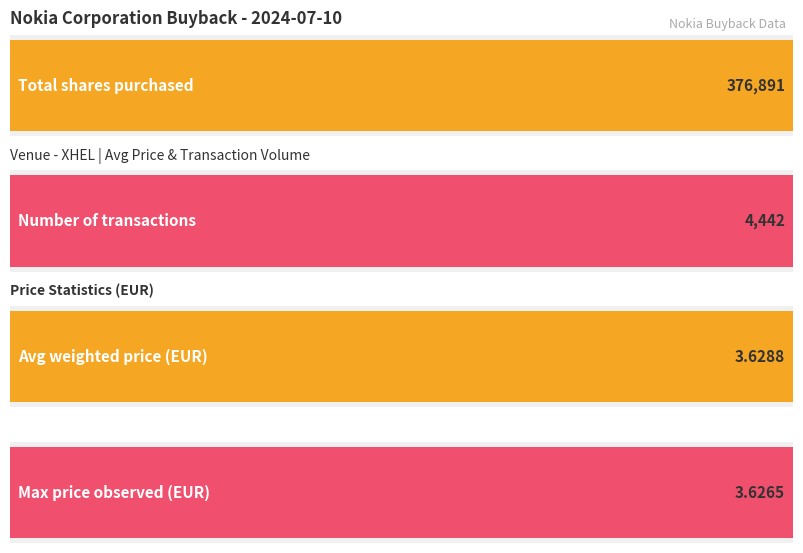

At how many categories does at least one series exceed 31962?

1